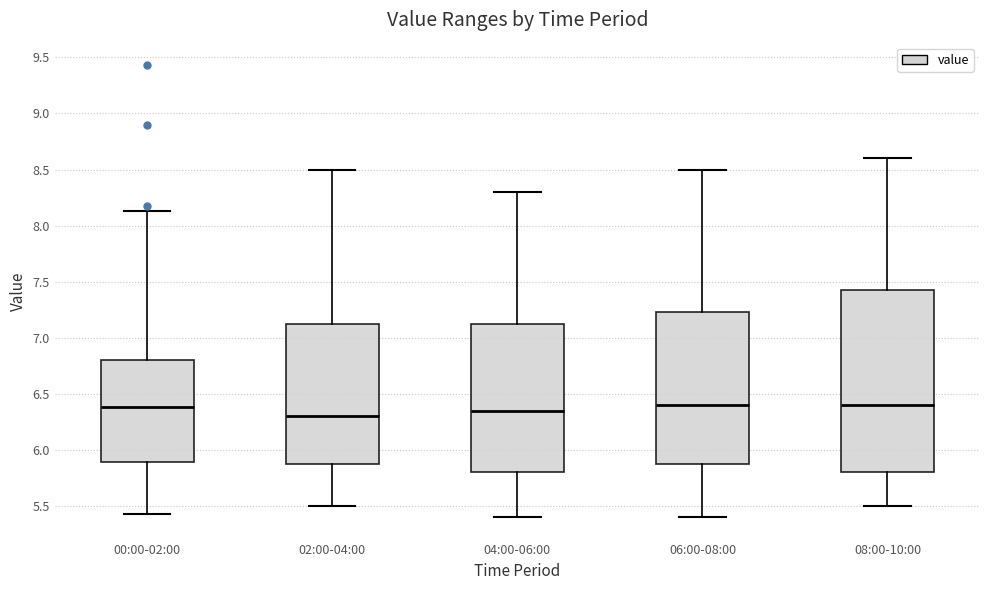

Where does the median line of the box for 02:00-04:00 sit on the y-axis? The values are not printed on the chart, so give them approximately, as read against the axis.

6.30